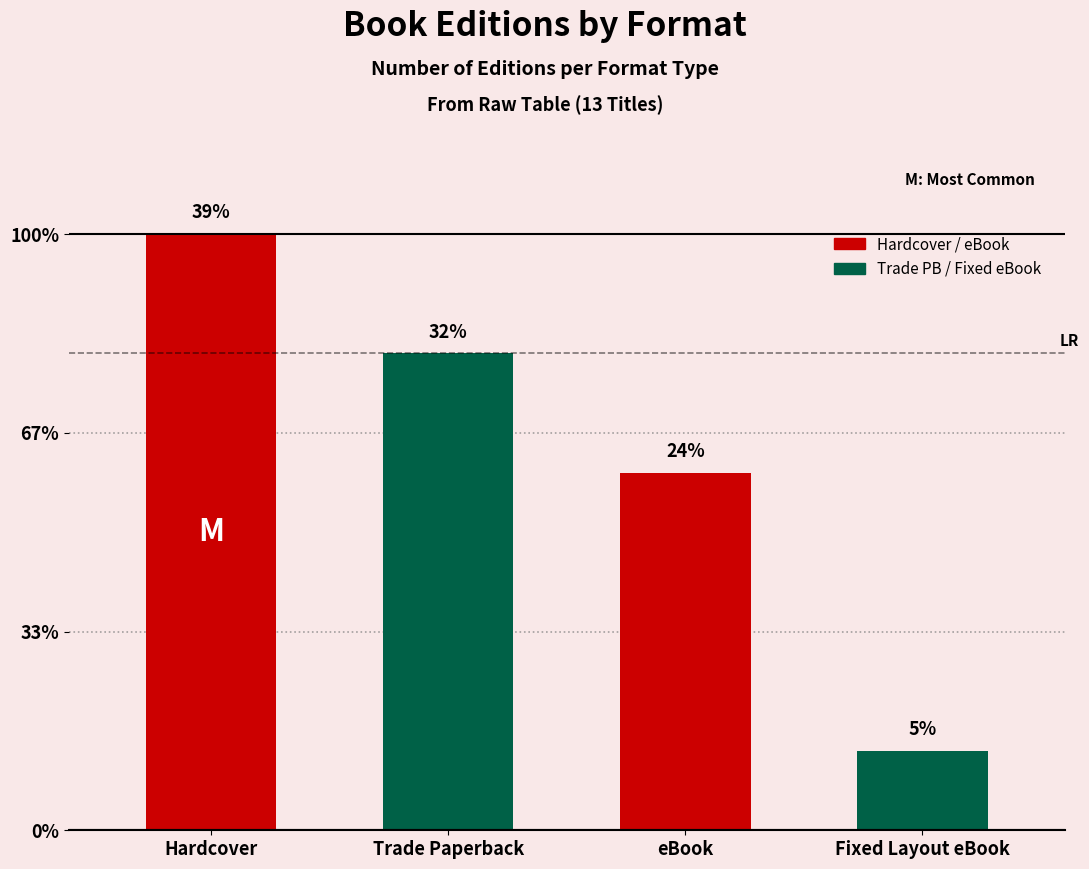

What is the difference between the maximum and minimum values?

13